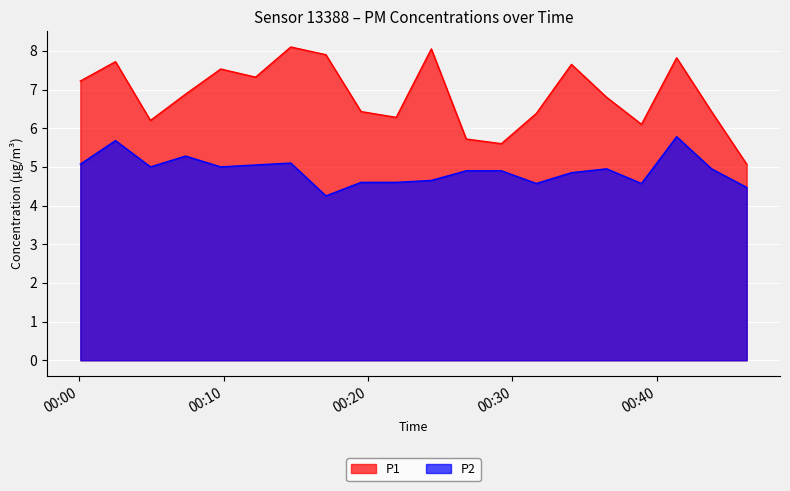

What is the sum of the P1 values at 05:00 and 12:00?

12.9